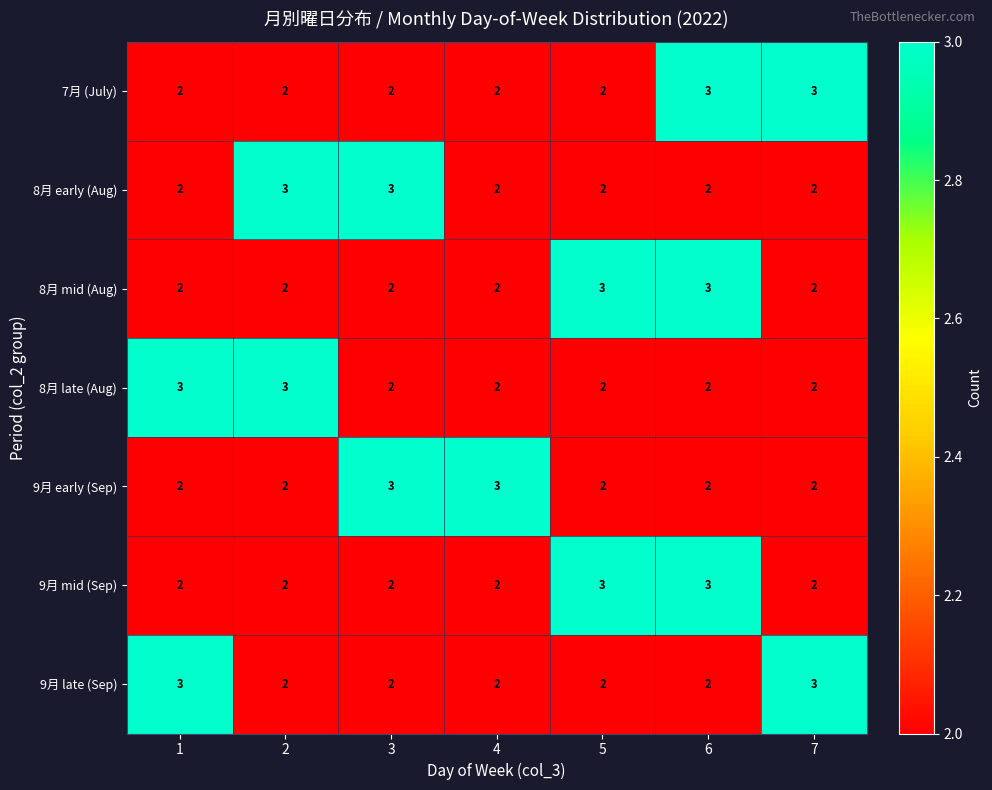

Count the 9月 early (Sep) values in the range 2 to 3.

7